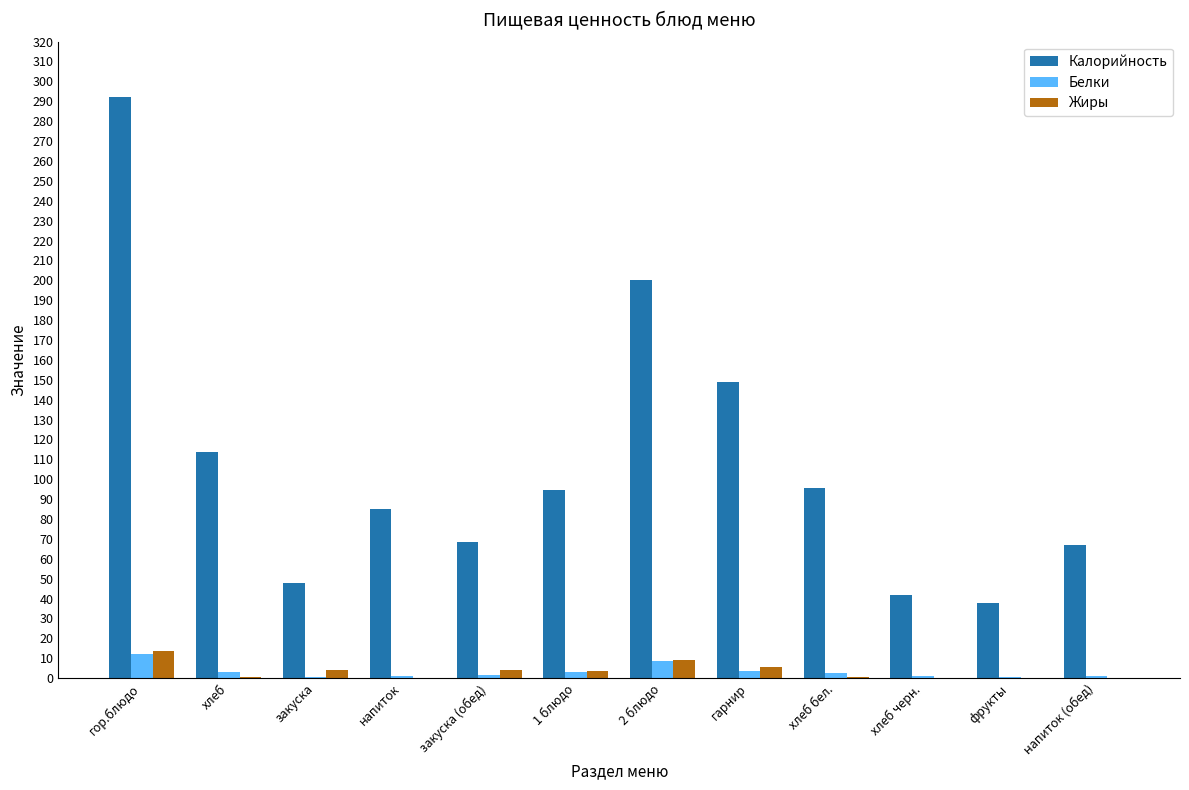

At which label is Калорийность closest to 165?

гарнир